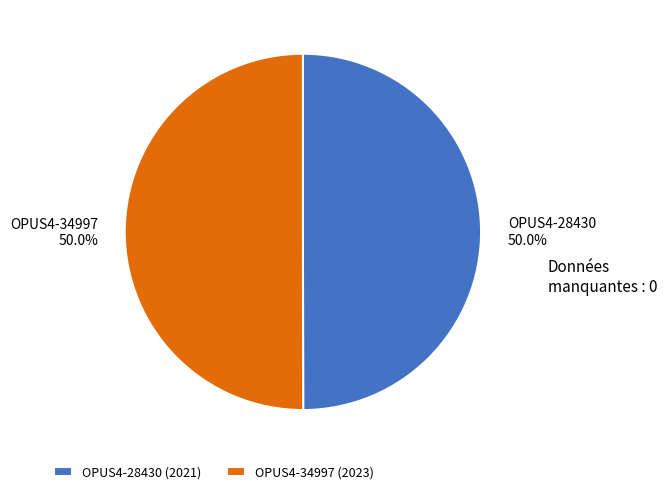

What is the ratio of the value at OPUS4-34997 to the value at OPUS4-28430?

1.0